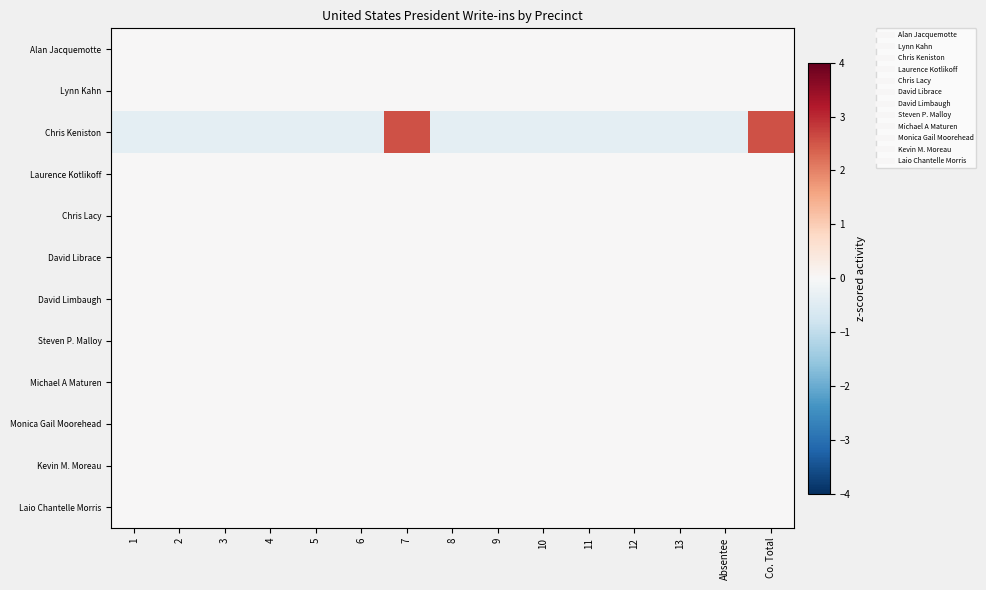

Which series has the largest total across all categories?

Chris Keniston